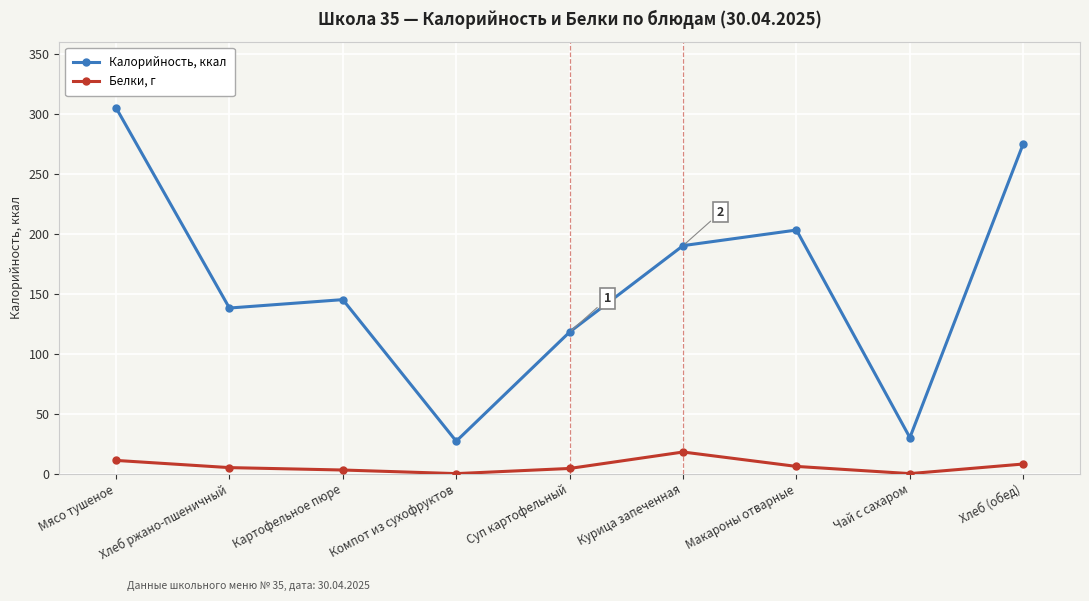

True or false: Калорийность, ккал and Белки, г cross at least once.

False